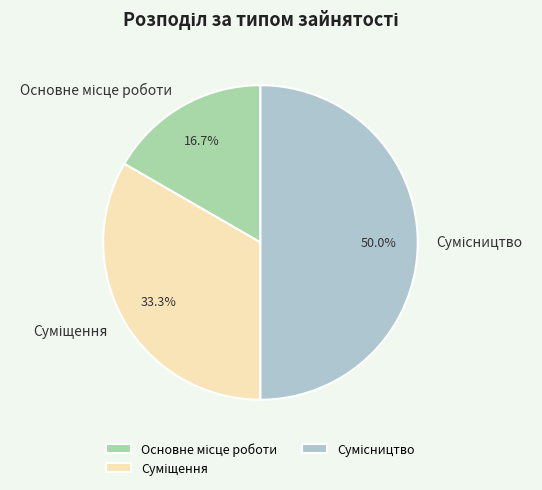

Count the number of slices in the pie.

3